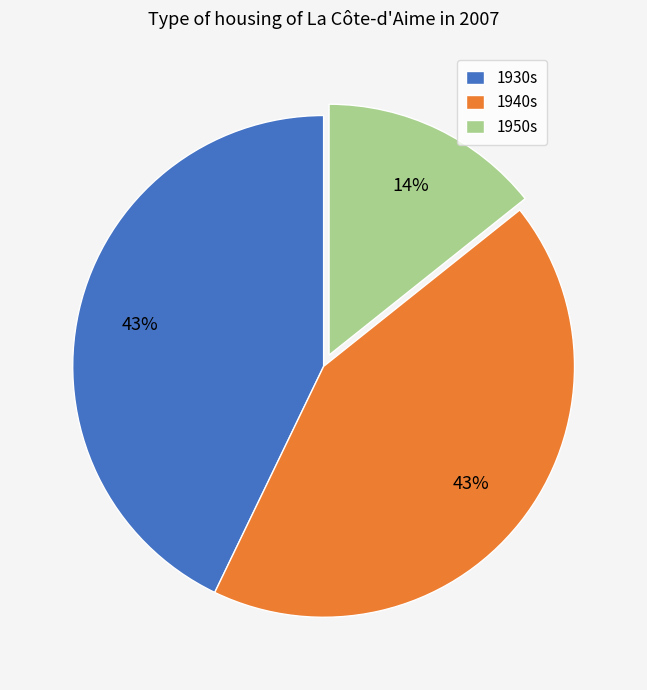

Does any single category account for the majority?

No